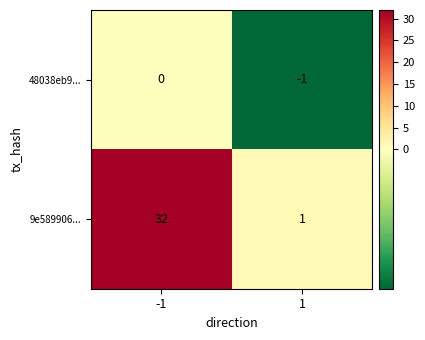

Is it true that 48038eb9... equals -1 at 1?

True